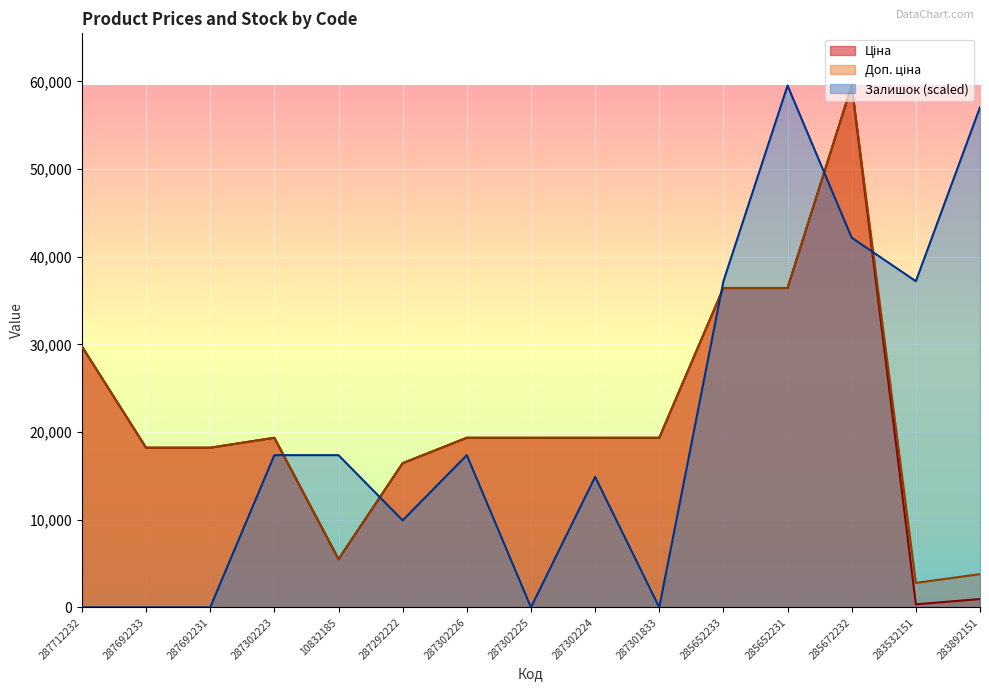

True or false: Доп. ціна and Ціна cross at least once.

False